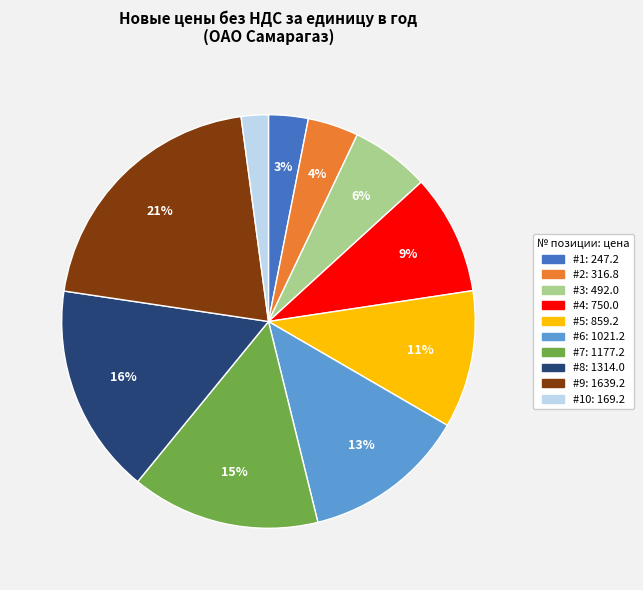

Is there any slice that represents more than half of the pie?

No